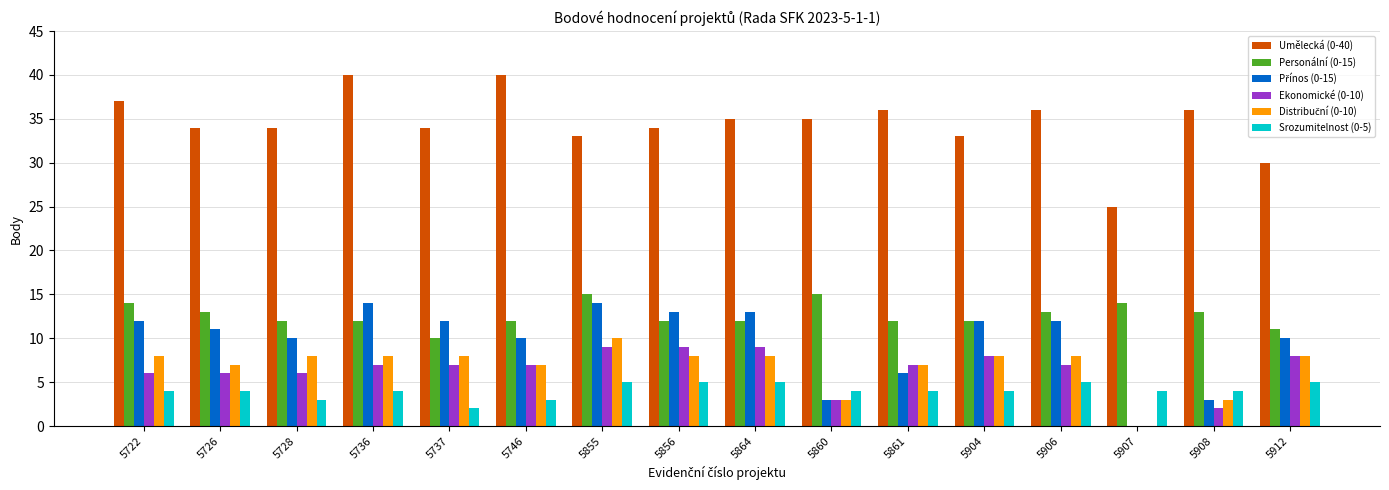

Which series has the largest range (max minus min)?

Umělecká (0-40)